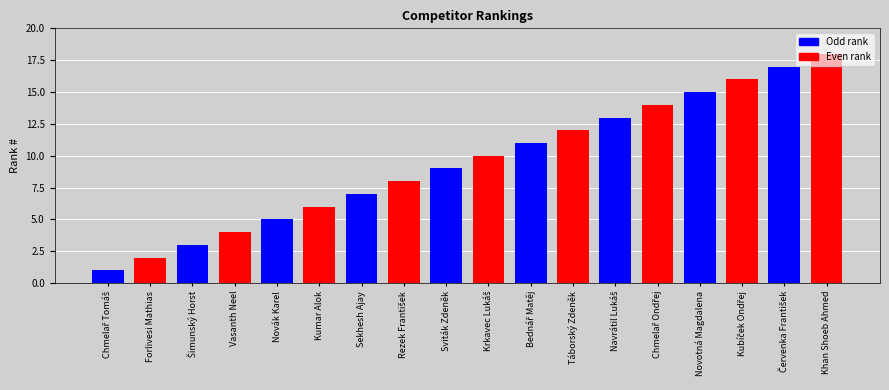

What is the difference between the second highest and second lowest values?

15